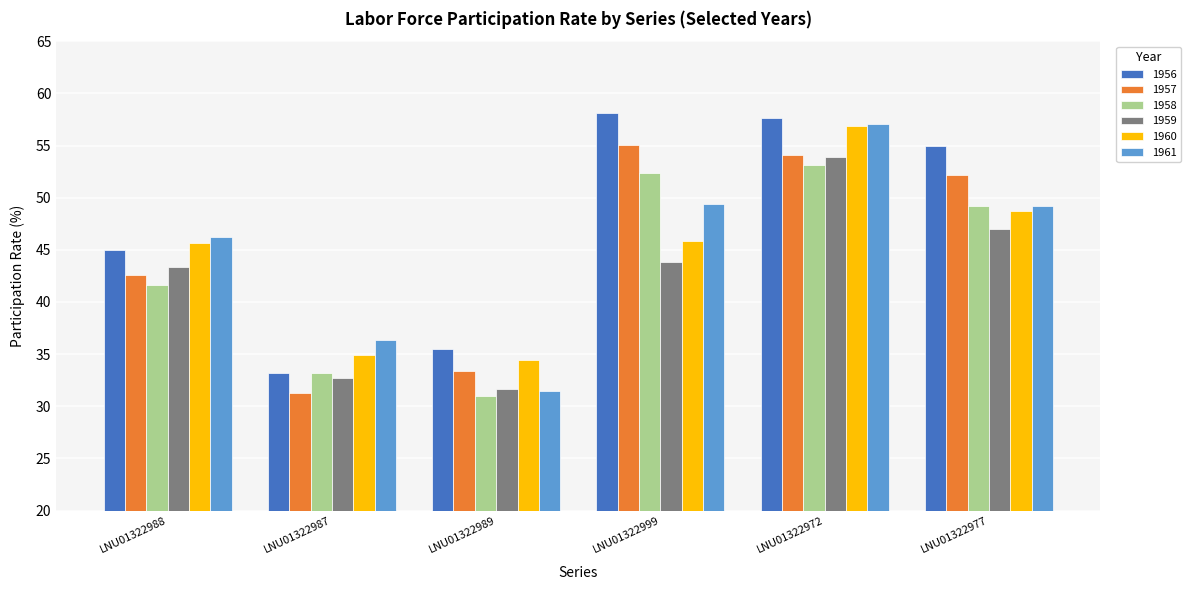

Between LNU01322988 and LNU01322972, which series saw the biggest shift?

1956